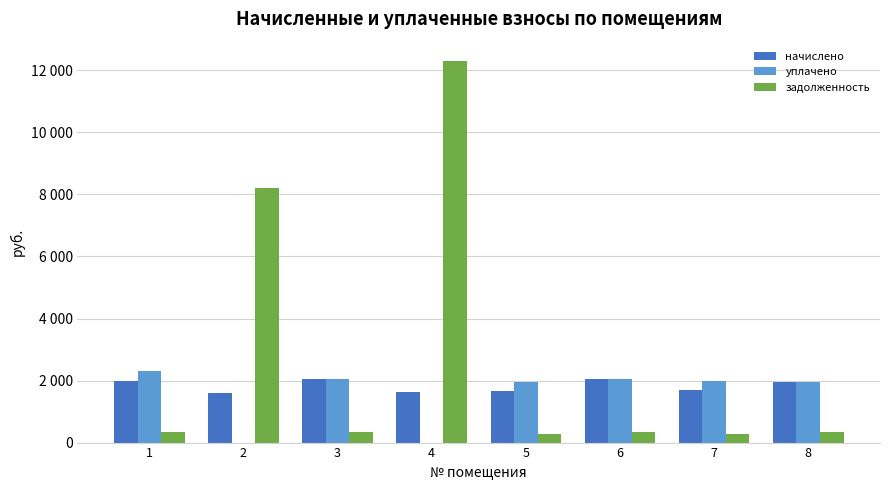

How many bars are there in total?

24